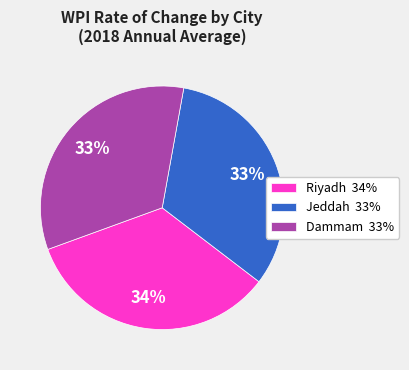

To the nearest percent, what percentage of the pie is Riyadh 34%?

34%